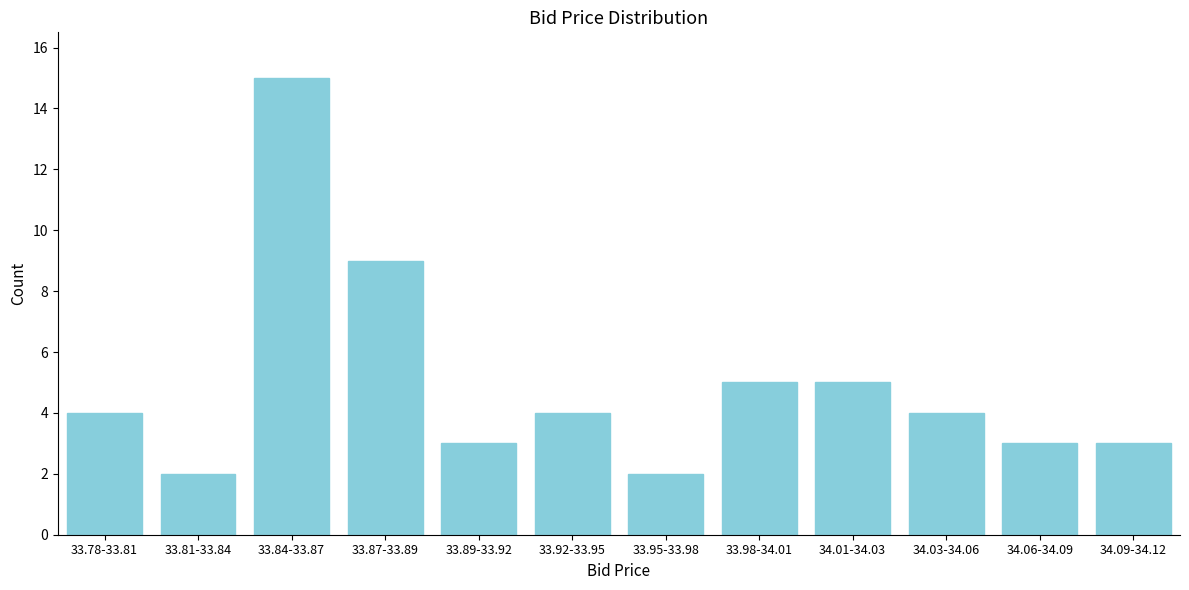

Reading left to right, list all the values displayed in this chart.

4	2	15	9	3	4	2	5	5	4	3	3